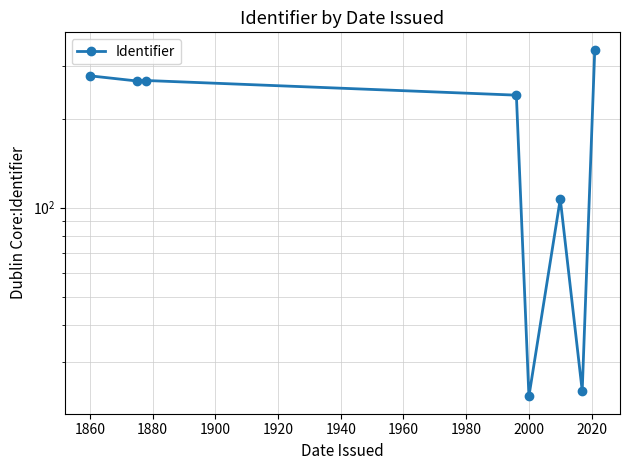

What is the greatest value displayed?

342